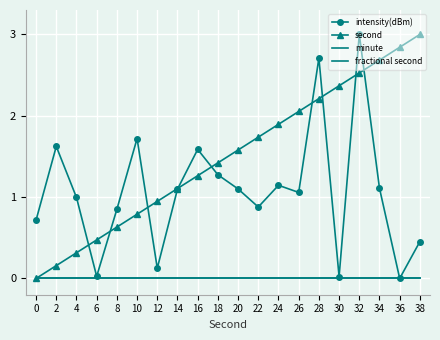

At how many categories does at least one series exceed 2?

7